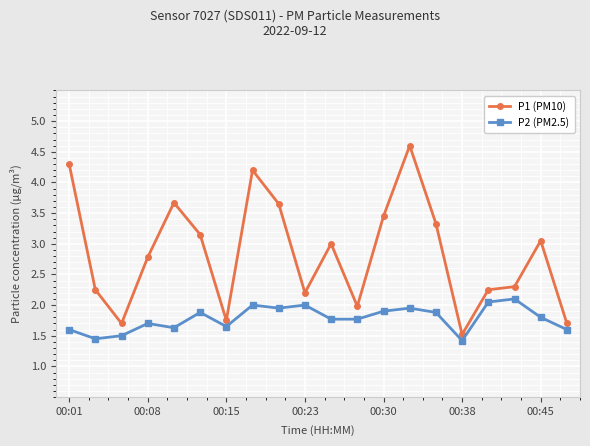

What is the average value of the P1 (PM10) series?

2.8